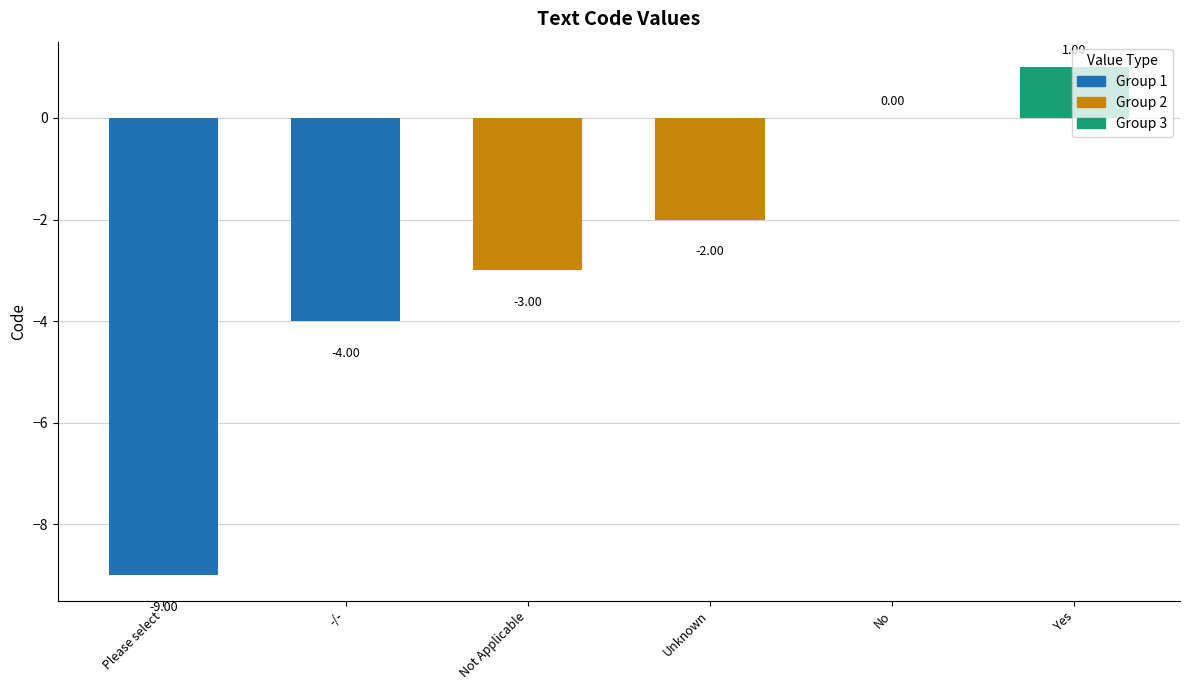

What is the sum of the values at Please select and No?

-9